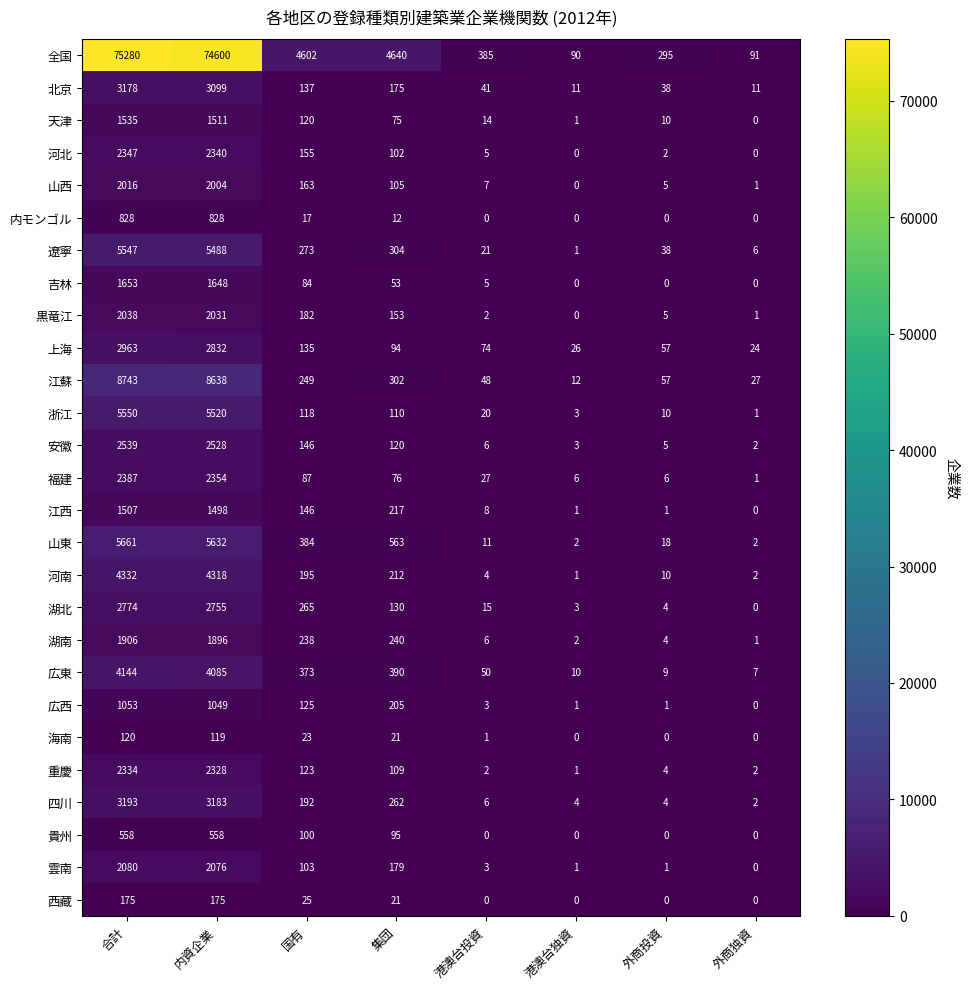

Between 内資企業 and 外商独資, which series saw the biggest shift?

全国